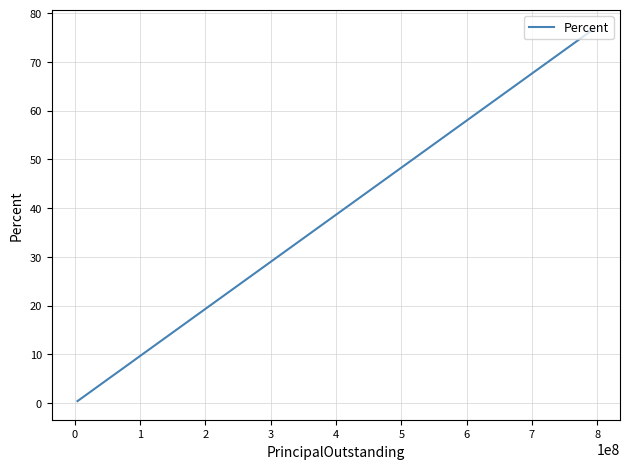

True or false: the data shows 4.6 at 0.

False